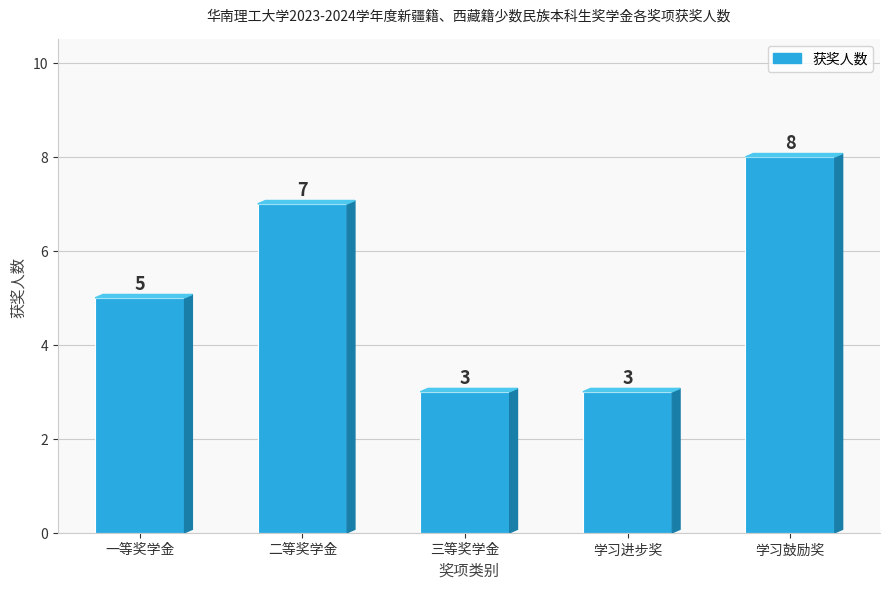

Reading left to right, extract all data points from this chart.

5	7	3	3	8